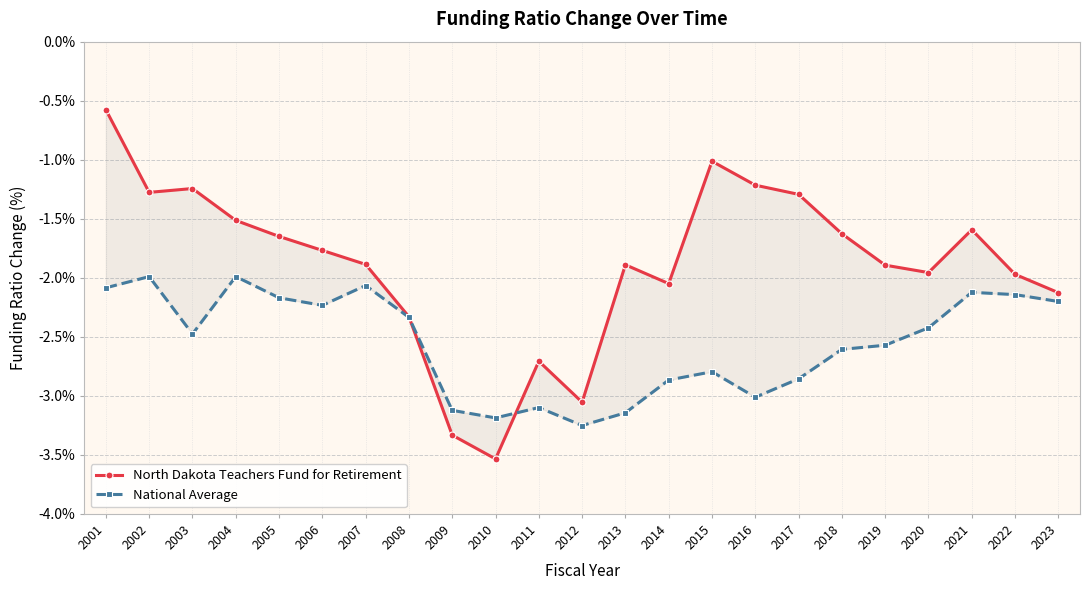

Between 2003 and 2004, which is larger?

2003